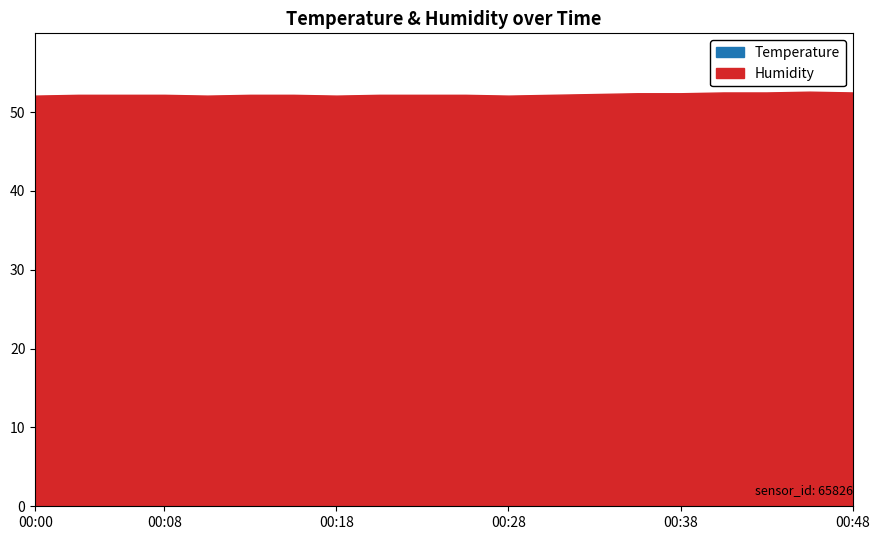

Rank the series by their average value, from lowest to highest.

Temperature, Humidity